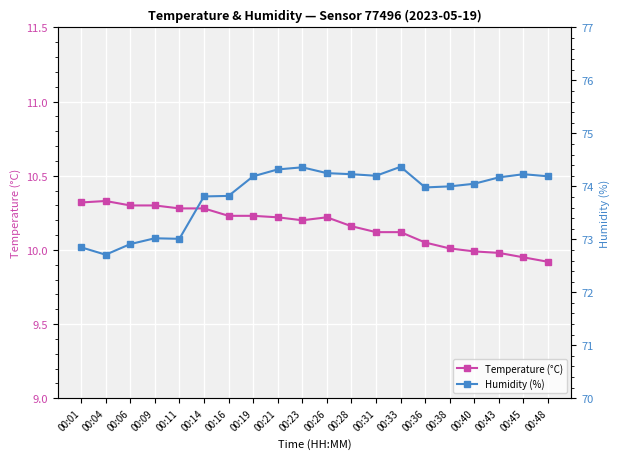

Rank the series by their maximum value, from lowest to highest.

Temperature (°C), Humidity (%)